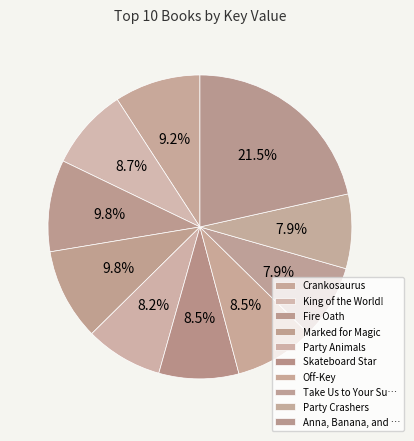

Which slice is the largest?

Anna, Banana, and the Puppy Parade